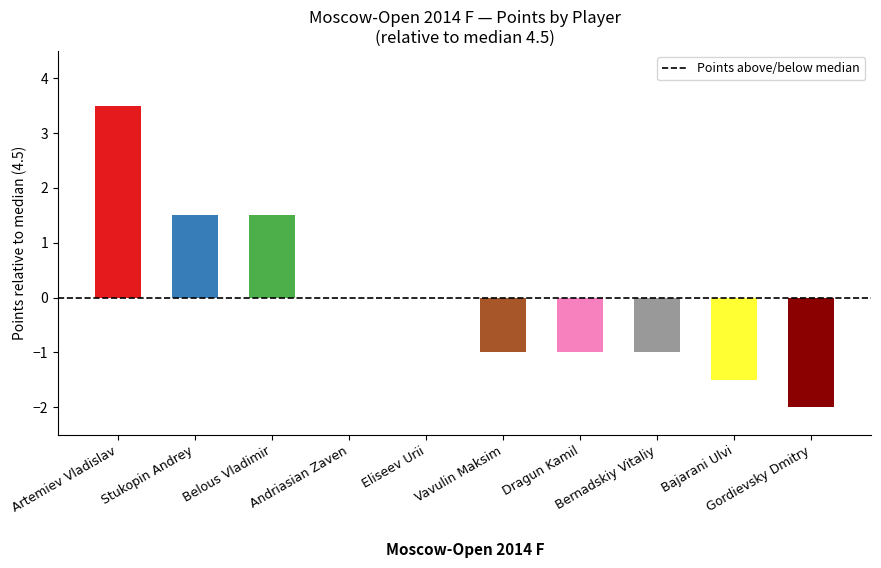

Are the bars horizontal?

No